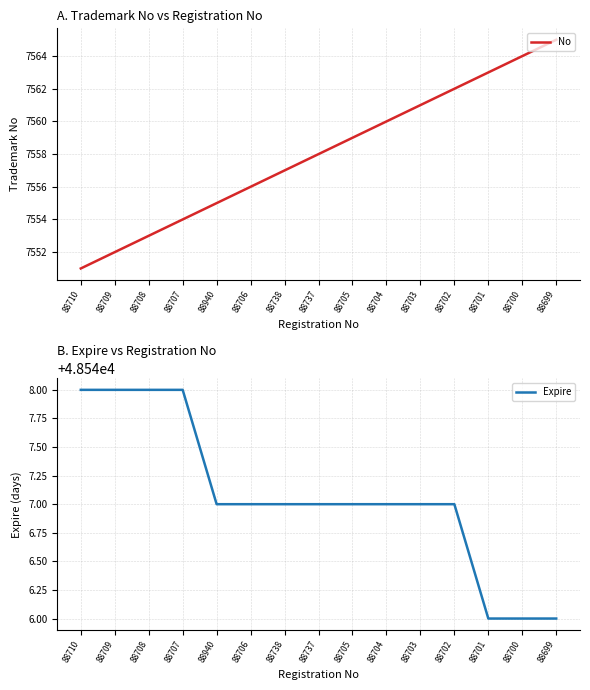

Which series has the largest total across all categories?

Expire